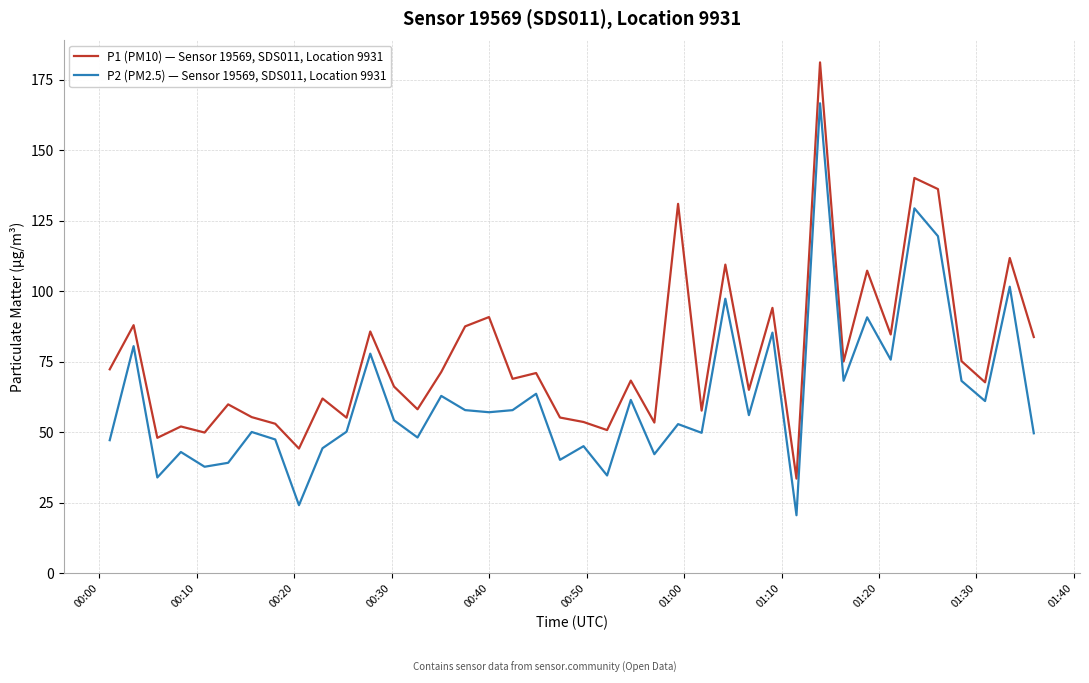

Which series has the largest total across all categories?

P1 (PM10) — Sensor 19569, SDS011, Location 9931